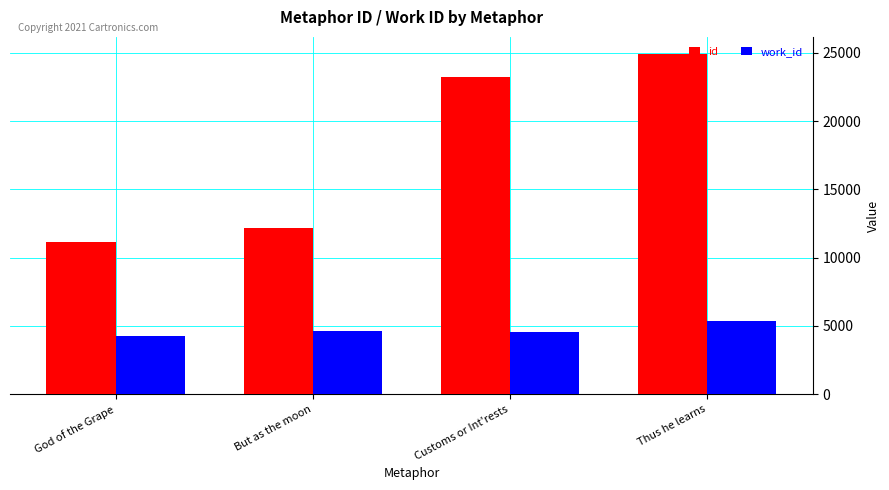

Does the chart contain stacked bars?

No